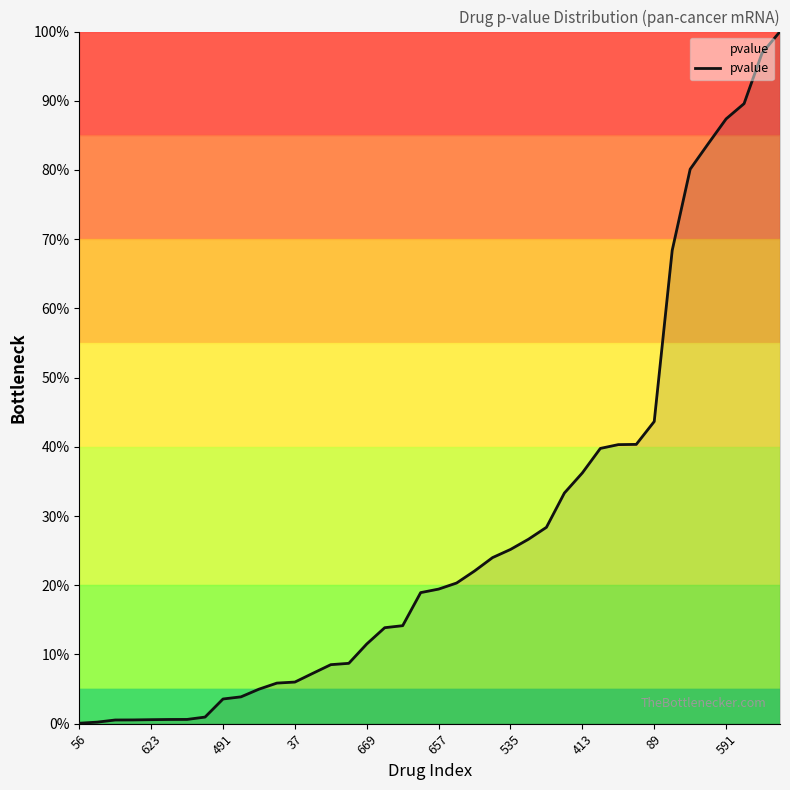

What is the difference between the maximum and minimum values?

99.9